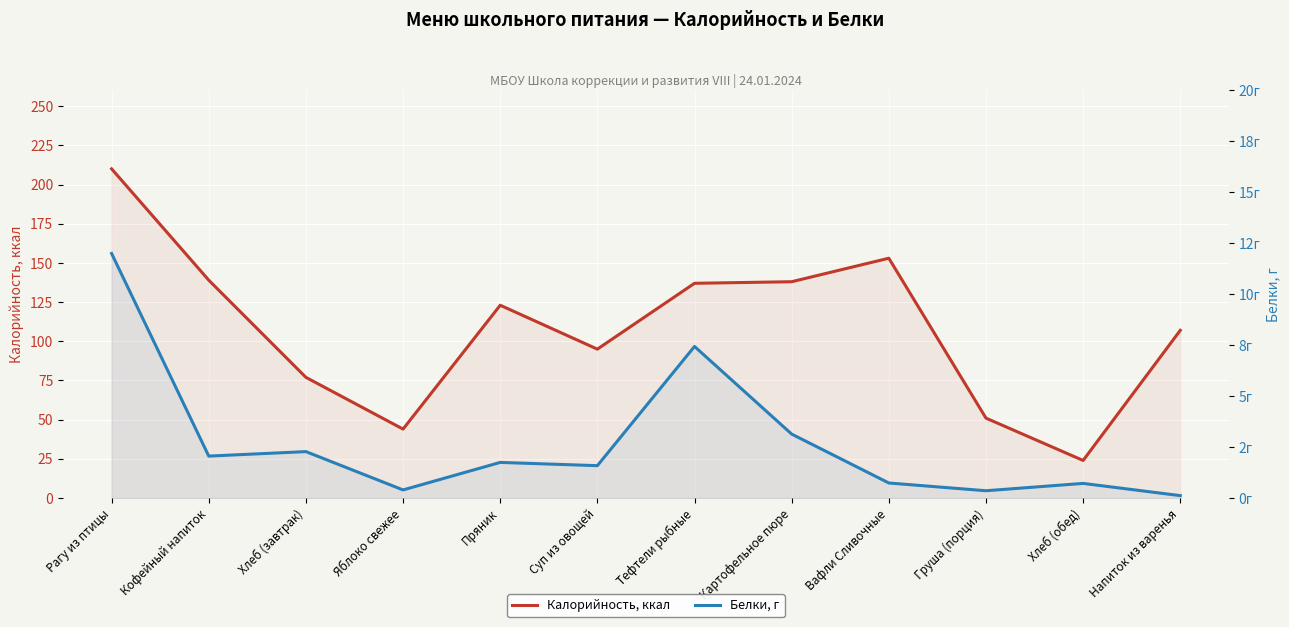

List the labels in order of Белки, г value, smallest first.

Напиток из варенья, Груша (порция), Яблоко свежее, Хлеб (обед), Вафли Сливочные, Суп из овощей, Пряник, Кофейный напиток, Хлеб (завтрак), Картофельное пюре, Тефтели рыбные, Рагу из птицы